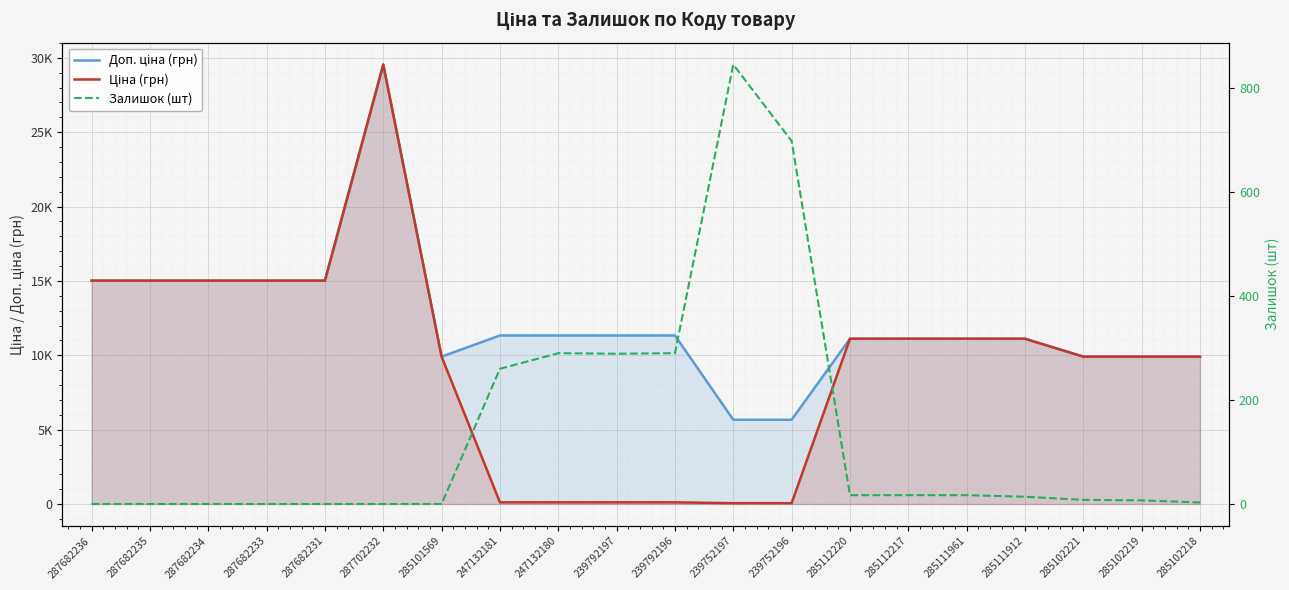

How many values in the Доп. ціна (грн) series are below 11334?

10